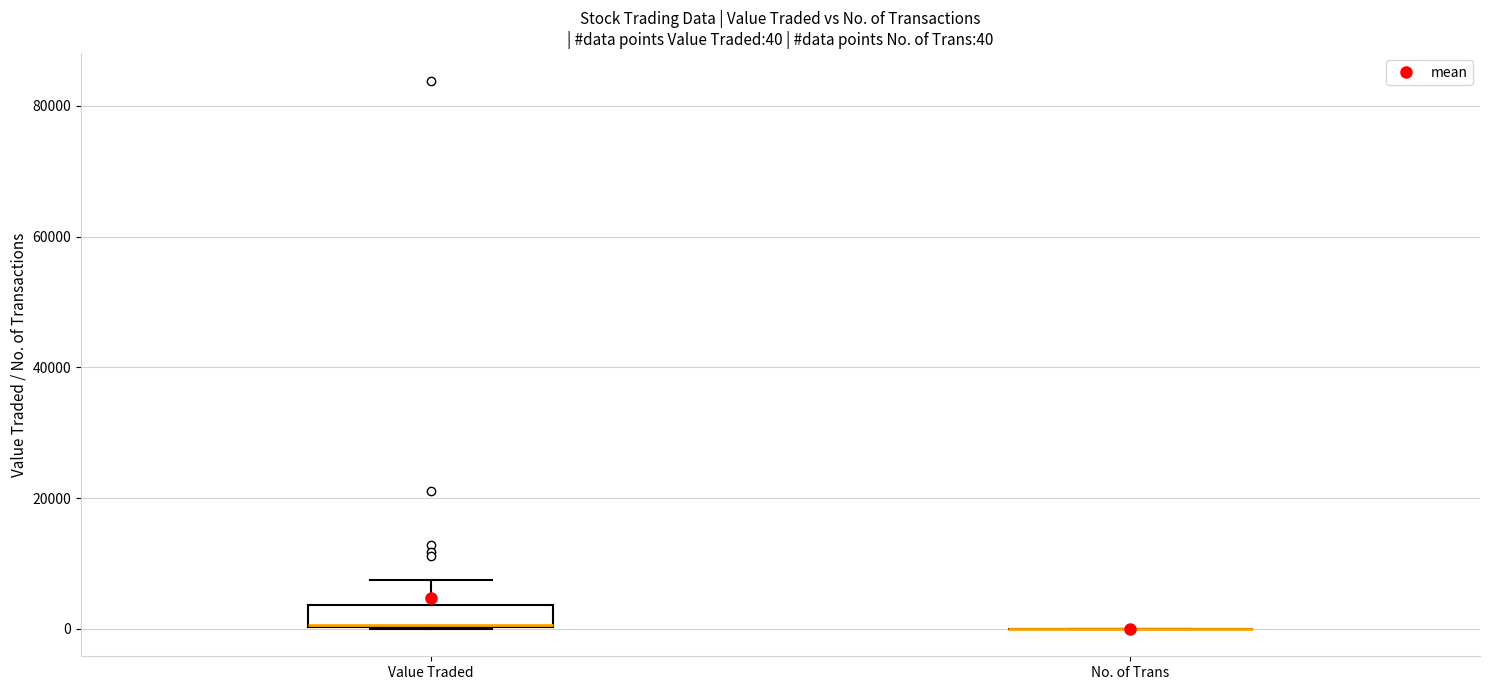

Comparing the boxes themselves (not the whiskers), which one is the tallest?

Value Traded